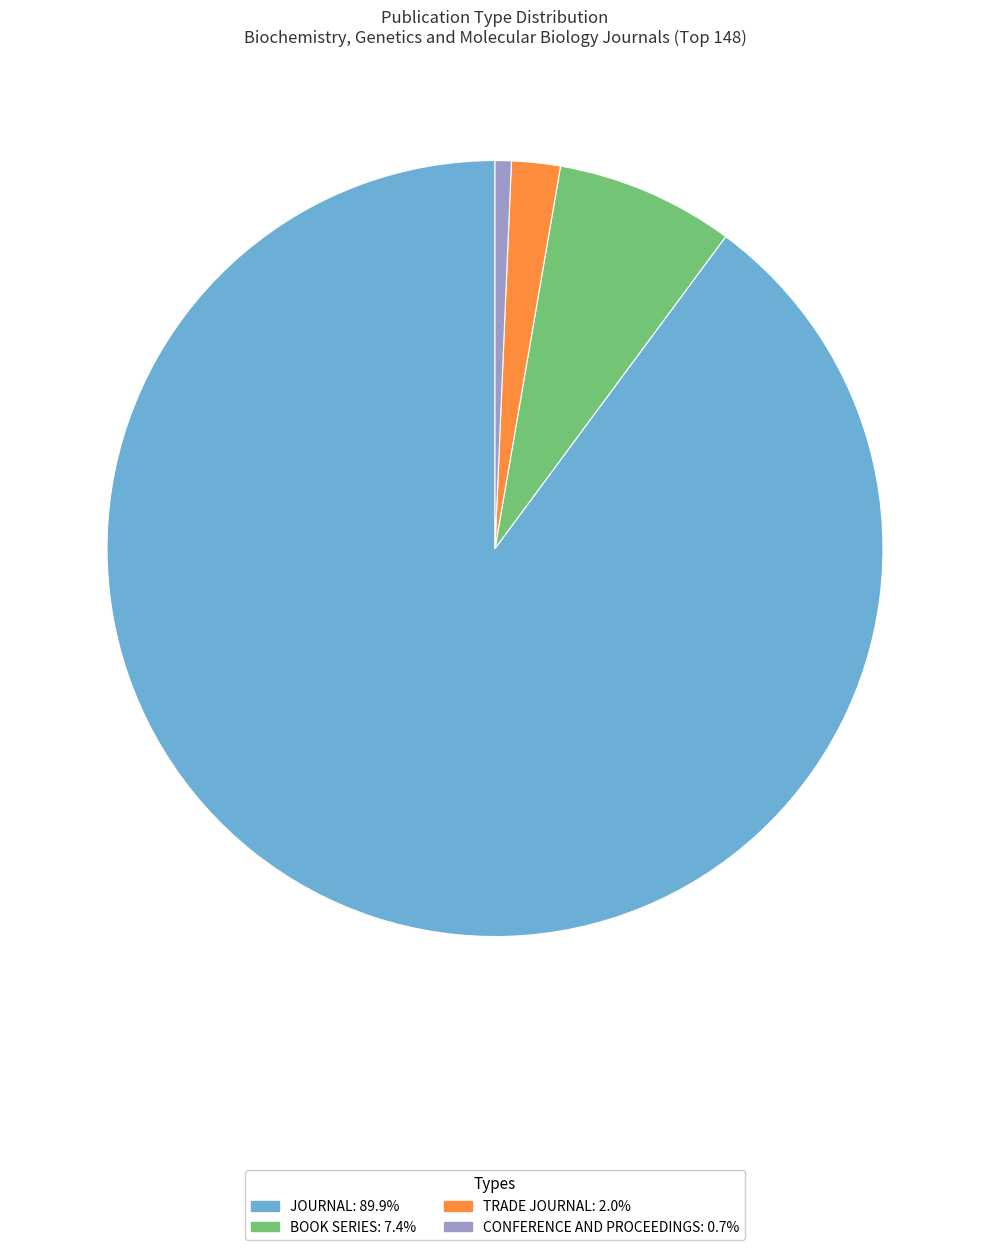

Is there a majority slice in this chart?

Yes